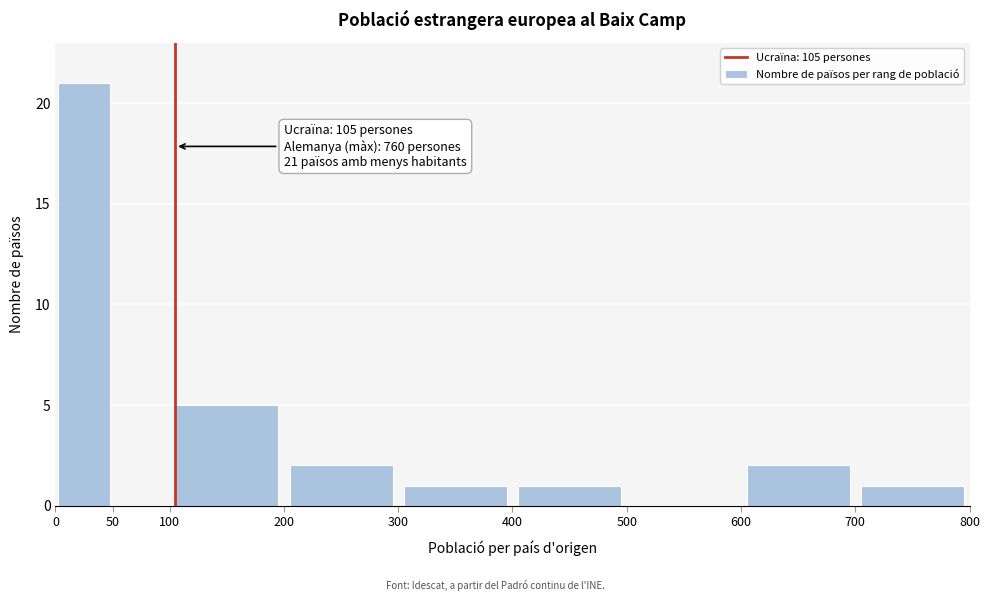

Which range on the x-axis has the tallest bar?

0 to 50